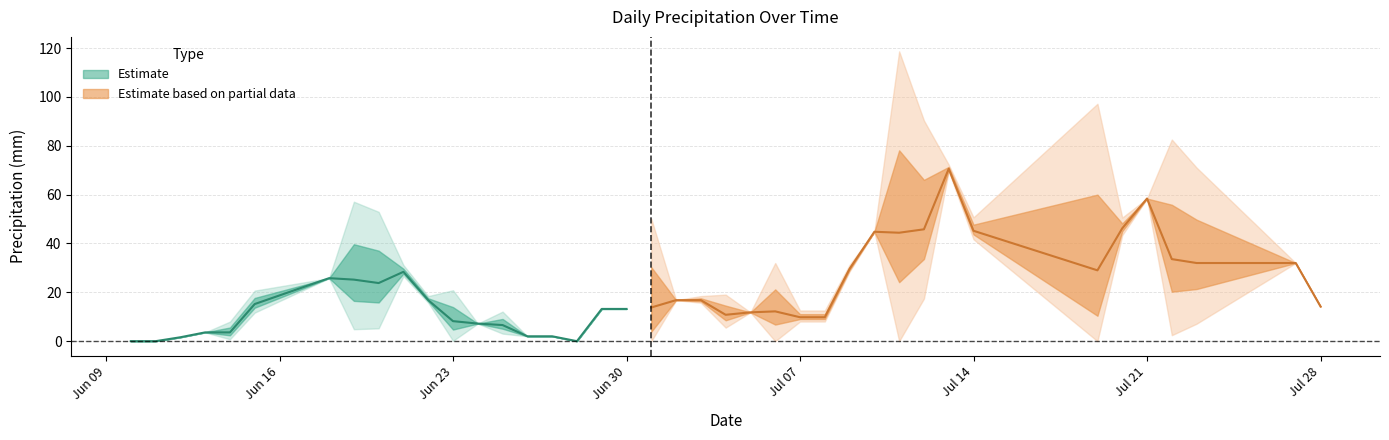

Is it true that the value at 2014-07-04 is 23?

False